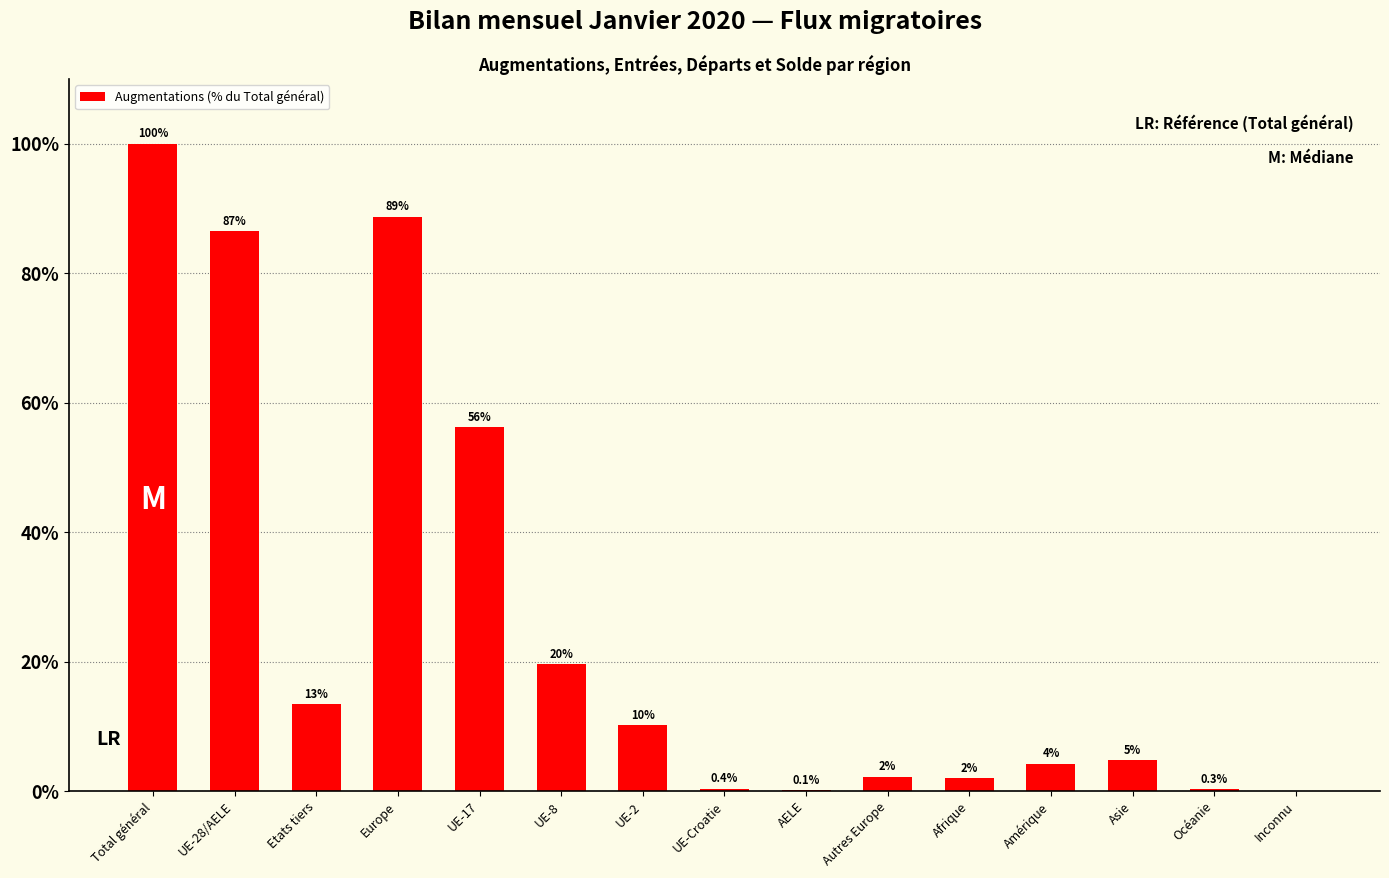

What is the change in value from UE-2 to UE-Croatie?

-9.8